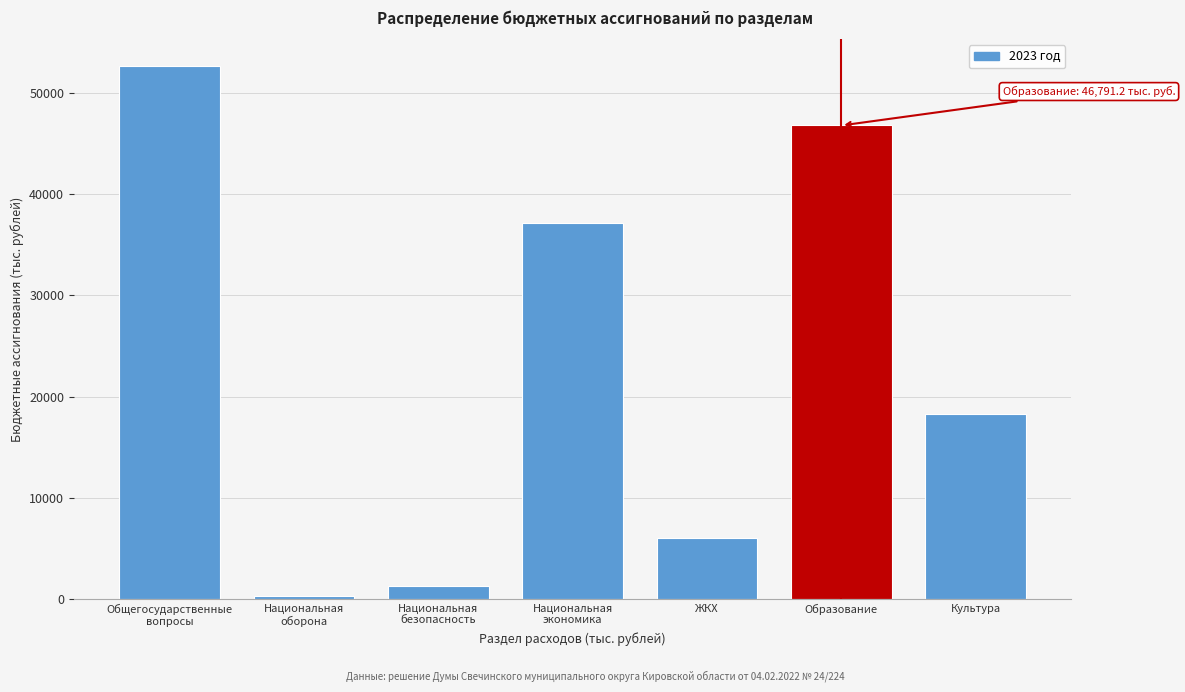

Reading left to right, what are all the values shown in this chart?

52701.7	239.6	1318.0	37167.9	6049.0	46791.2	18237.5